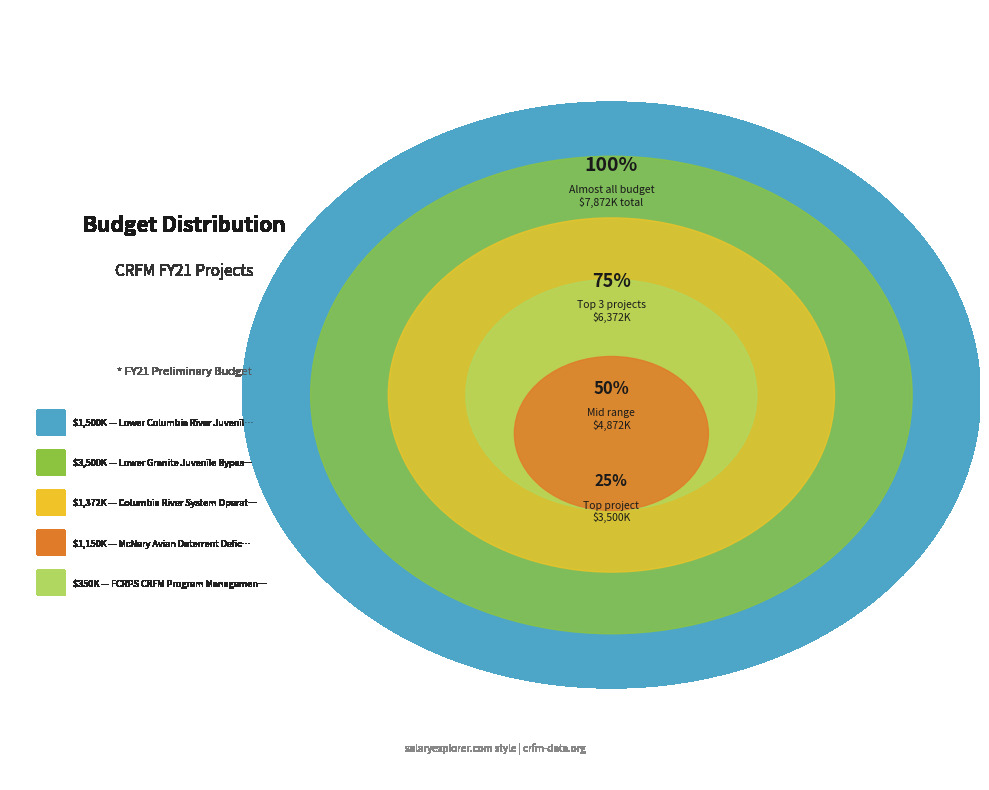

Do Columbia River System Operations and McNary Avian Deterrent Deficiency together represent more than half of the pie?

No